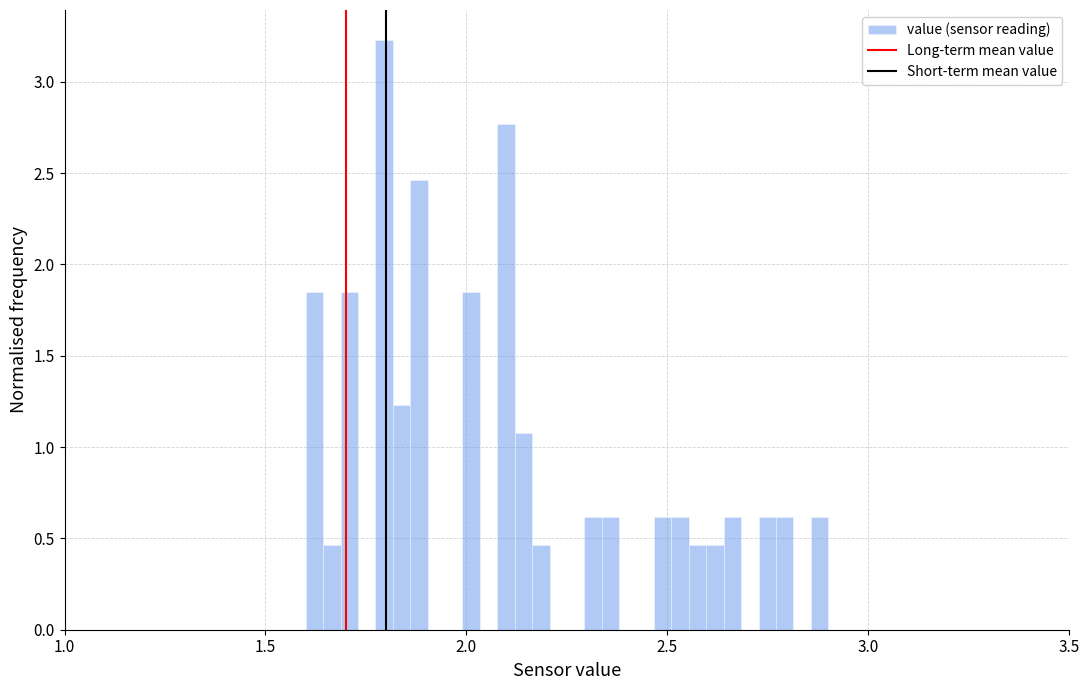

Around what value on the x-axis is the tallest bar? Give the approximate position of its centre, as read against the axis.

1.80